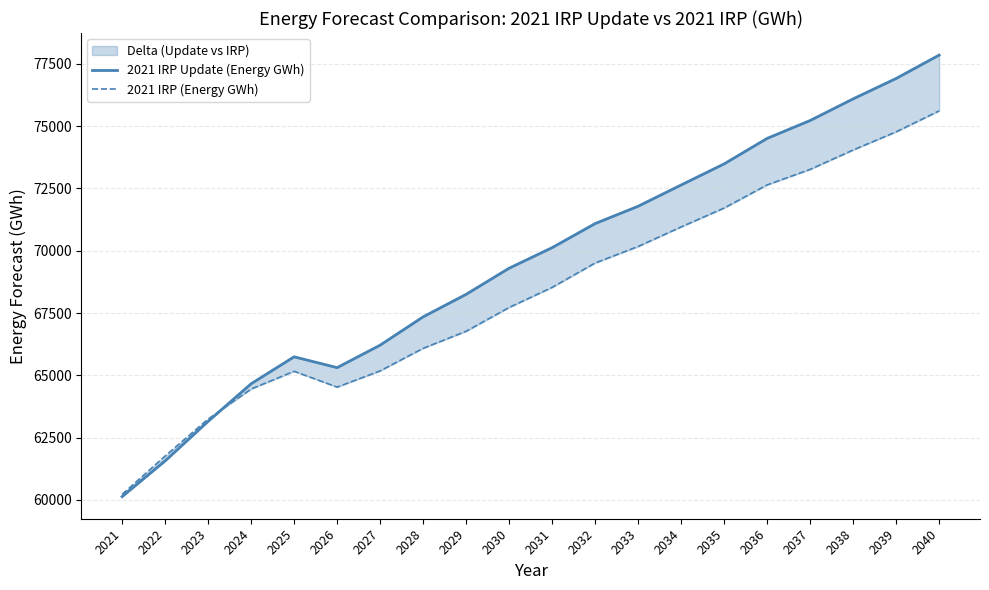

True or false: 2021 IRP Update (Energy GWh) and 2021 IRP (Energy GWh) intersect in this chart.

True